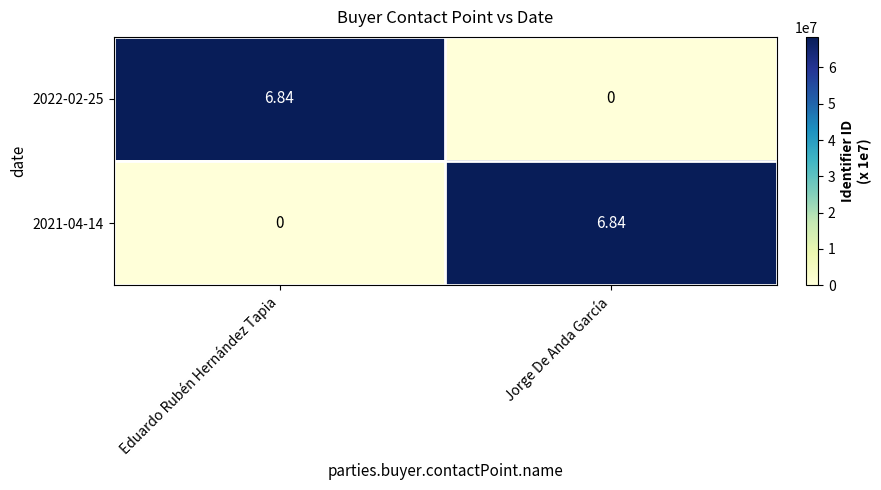

Rank the categories by 2021-04-14 value from highest to lowest.

Jorge De Anda García, Eduardo Rubén Hernández Tapia